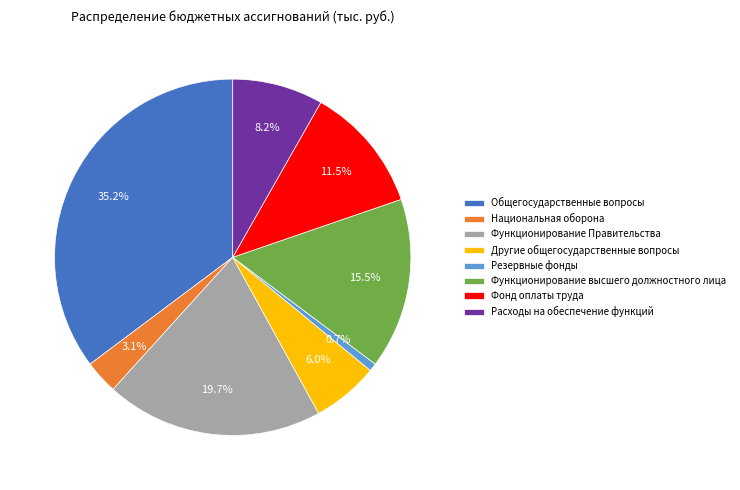

How many segments does this pie chart have?

8